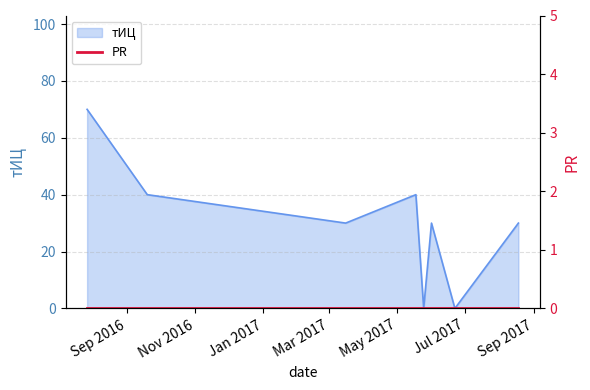

Is it true that the value at 2016-07-27 is 70?

True